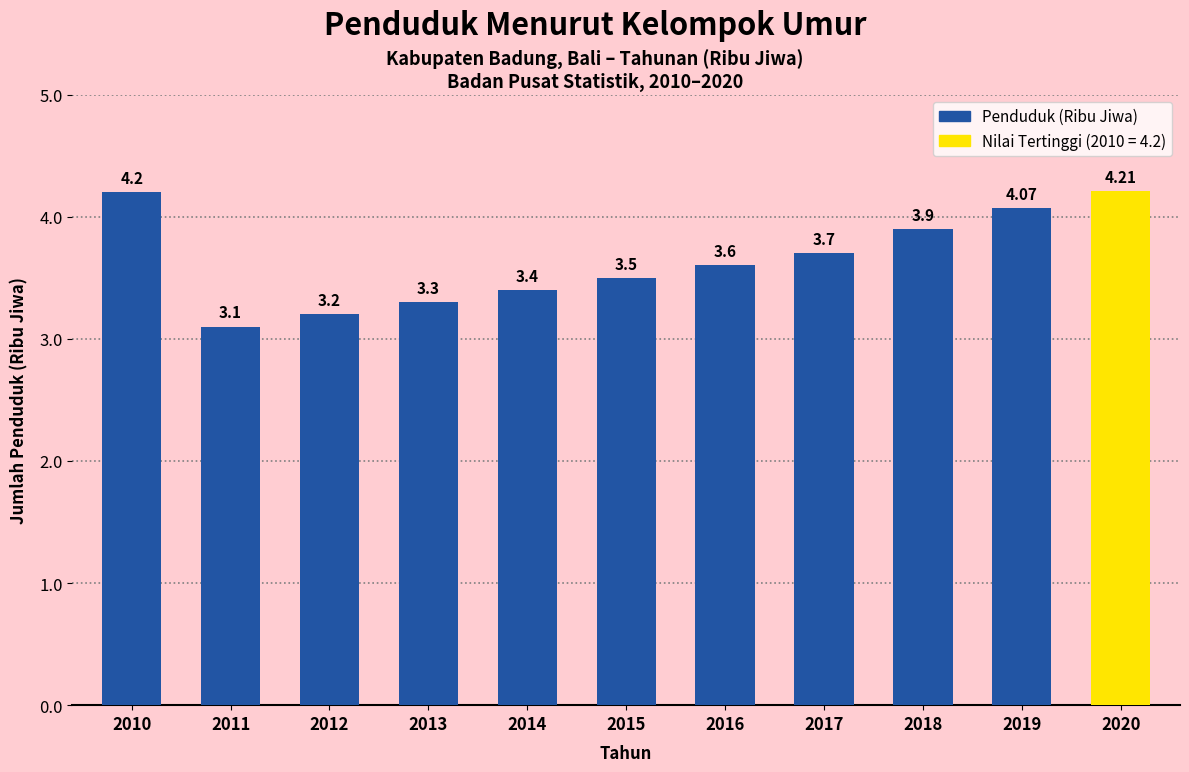

What is the sum of the values at 2019 and 2011?

7.2